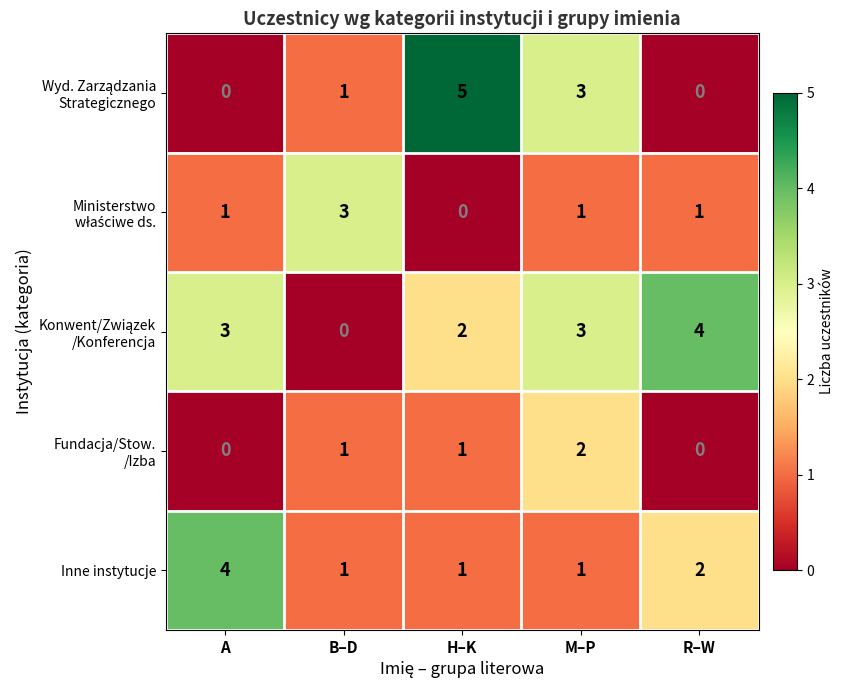

What is the difference between the maximum and minimum values in the Inne instytucje series?

3